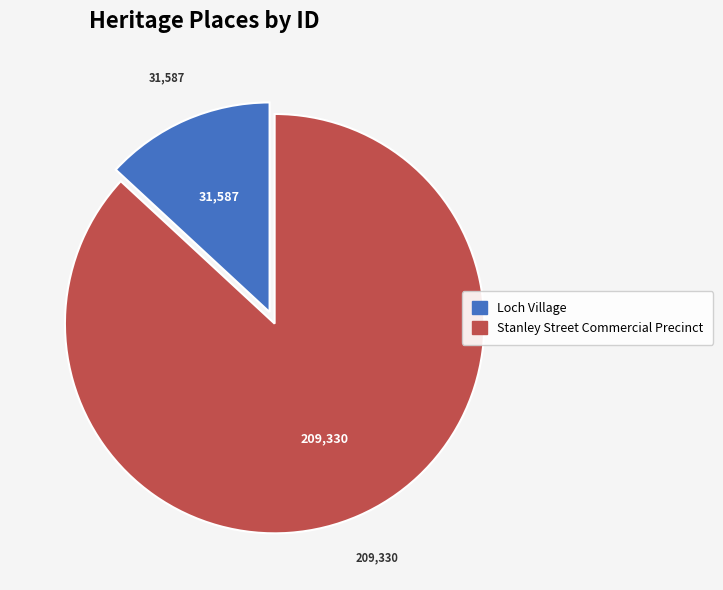

The Stanley Street Commercial Precinct slice represents 87% of the pie. True or false?

True